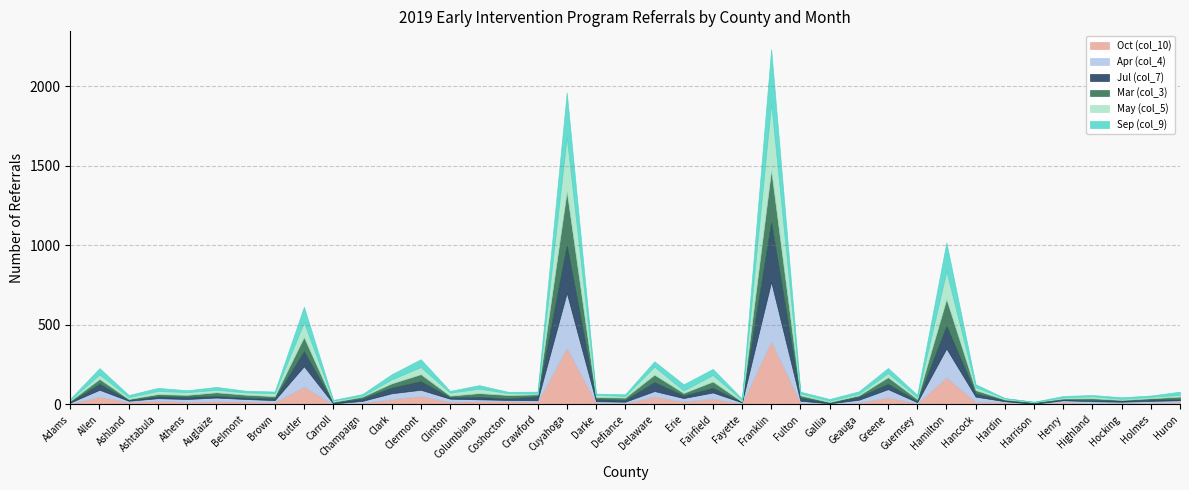

How many data points in Sep (col_9) are above 12?

19